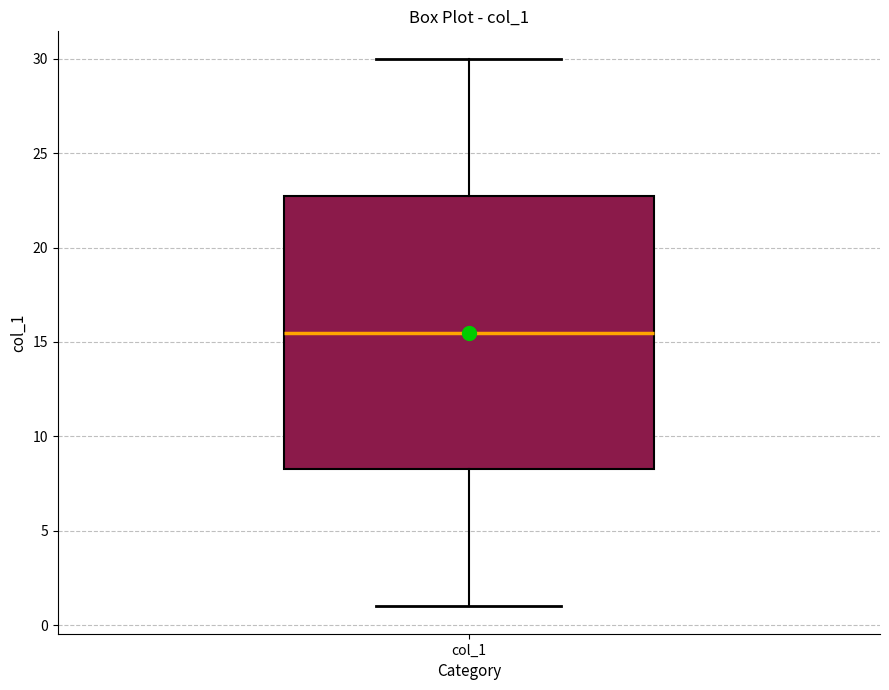

Transcribe this box plot: give where the median line is, the range the box spans, and where the two whiskers end, as read against the y-axis. The values are not printed on the chart, so give them approximately, as read against the axis.

median 15.5, box 8.5 to 23.0, whiskers 1.0 to 30.0